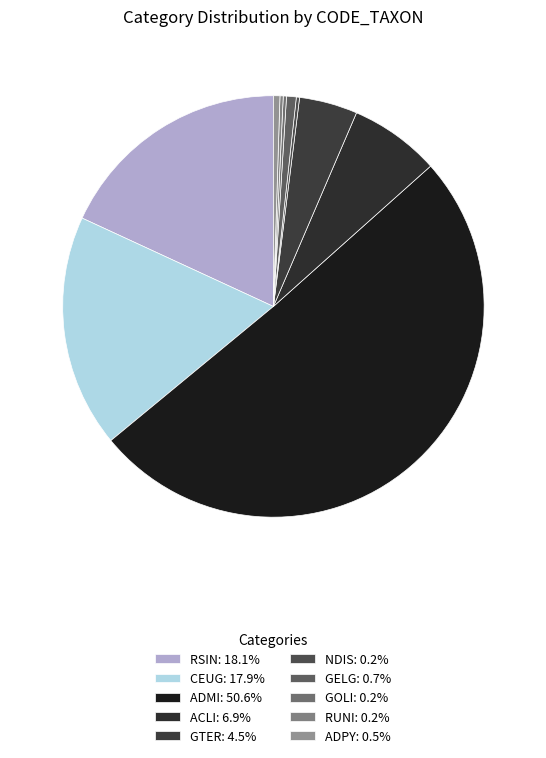

Which slice is the smallest?

NDIS